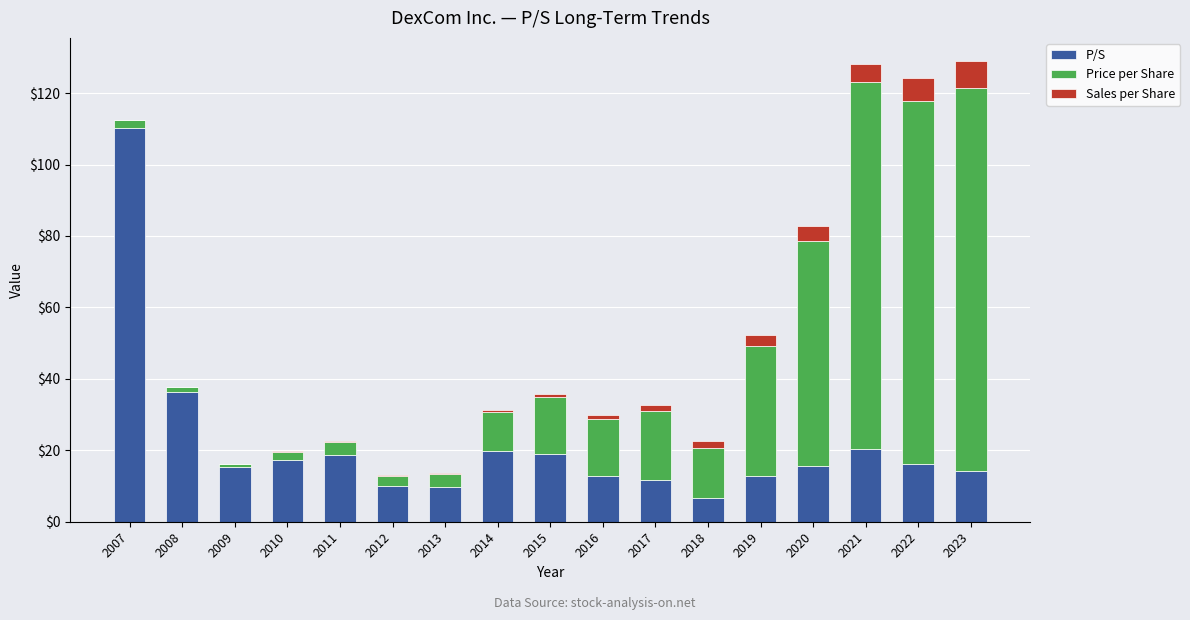

The P/S series shows 110.3 at 2007. True or false?

True